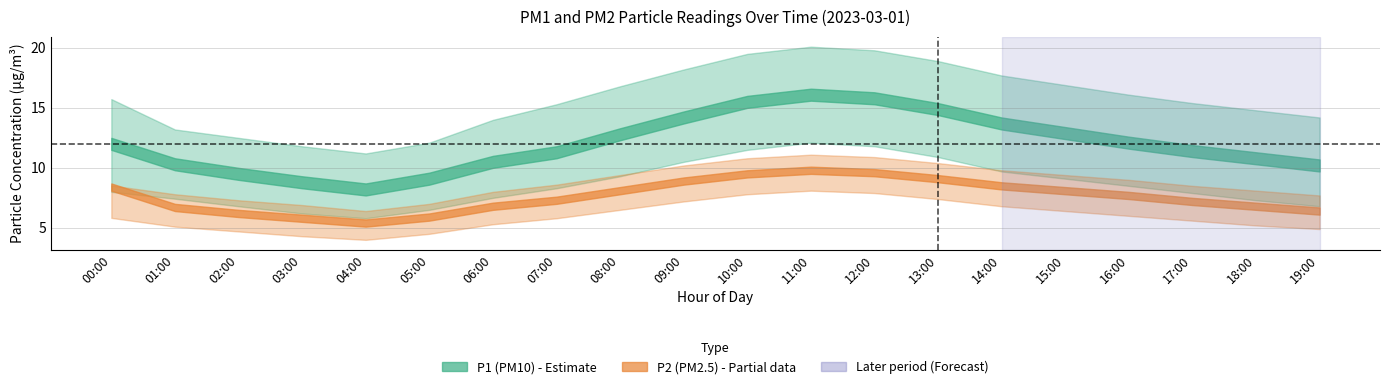

The P2_lower series shows 4.9 at 13:00. True or false?

False